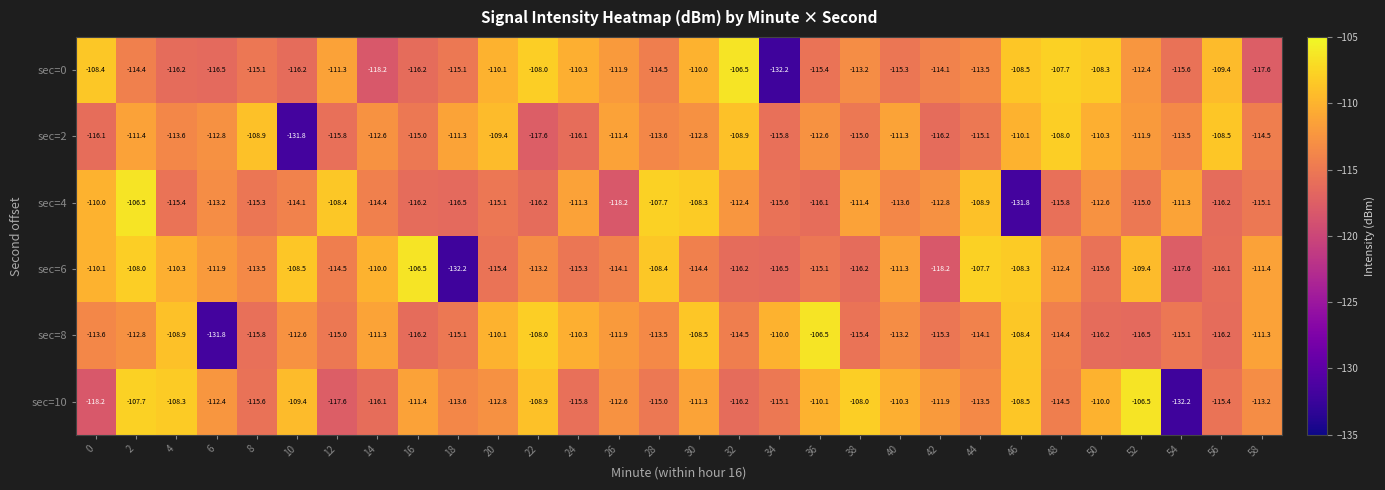

What is the average value of the sec=6 series?

-113.3